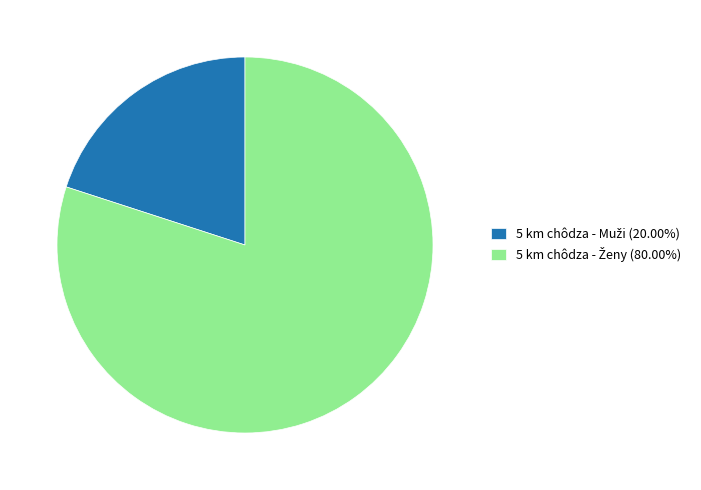

Which category accounts for the majority?

5 km chôdza - Ženy